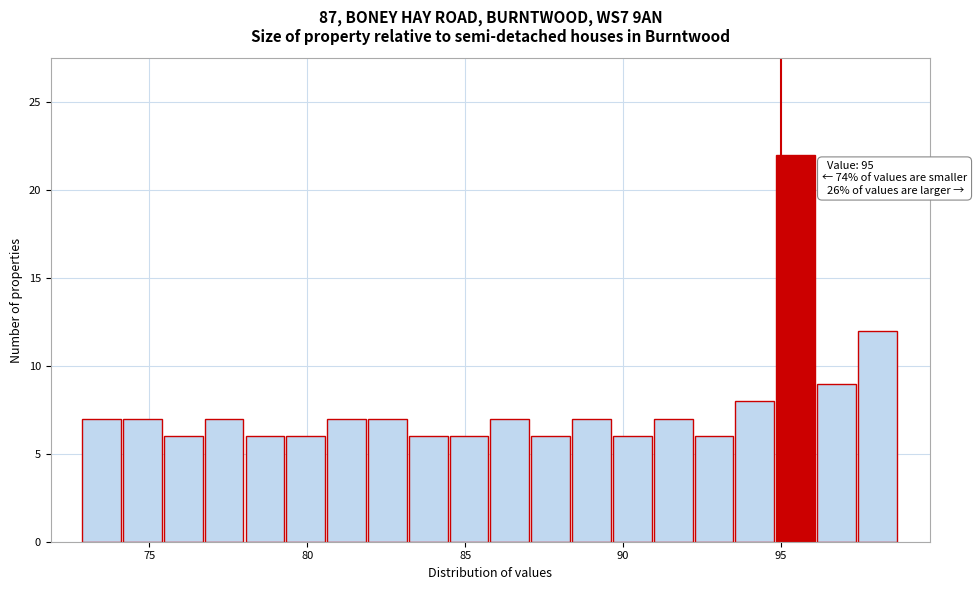

Around what value on the x-axis is the tallest bar? Give the approximate position of its centre, as read against the axis.

95.5